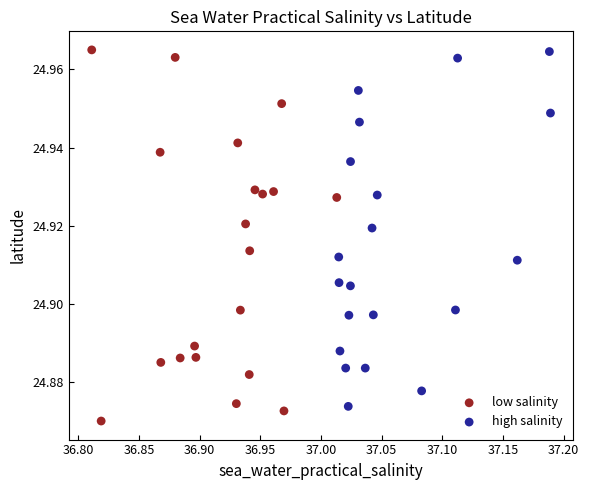

Which series reaches the minimum Y coordinate?

low salinity